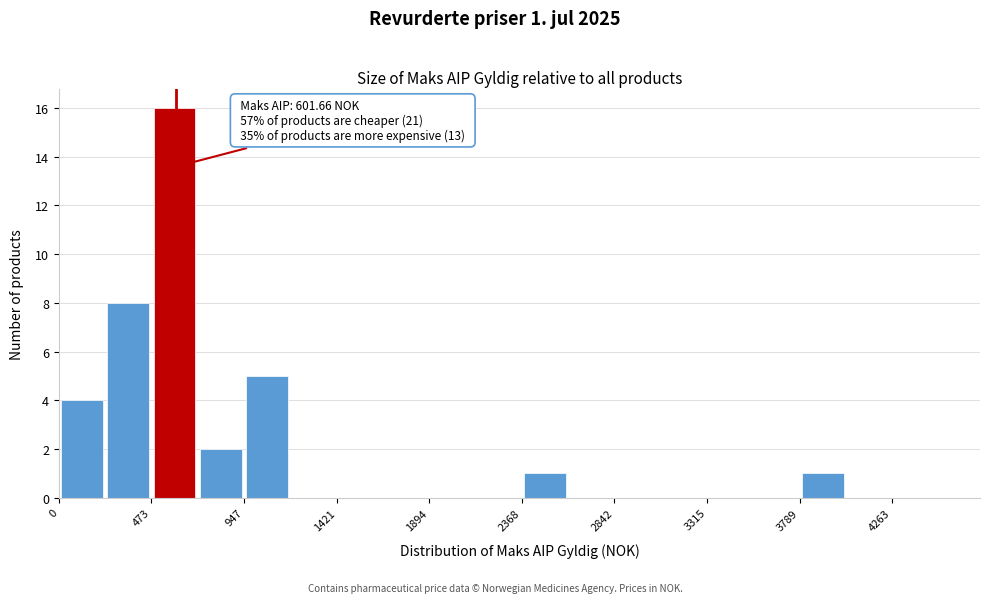

Which range on the x-axis has the tallest bar?

450 to 700